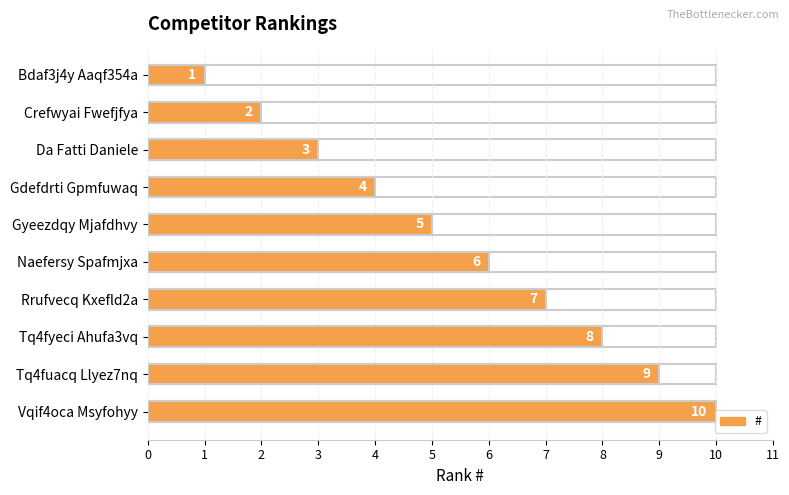

How many values are between 3 and 8?

6